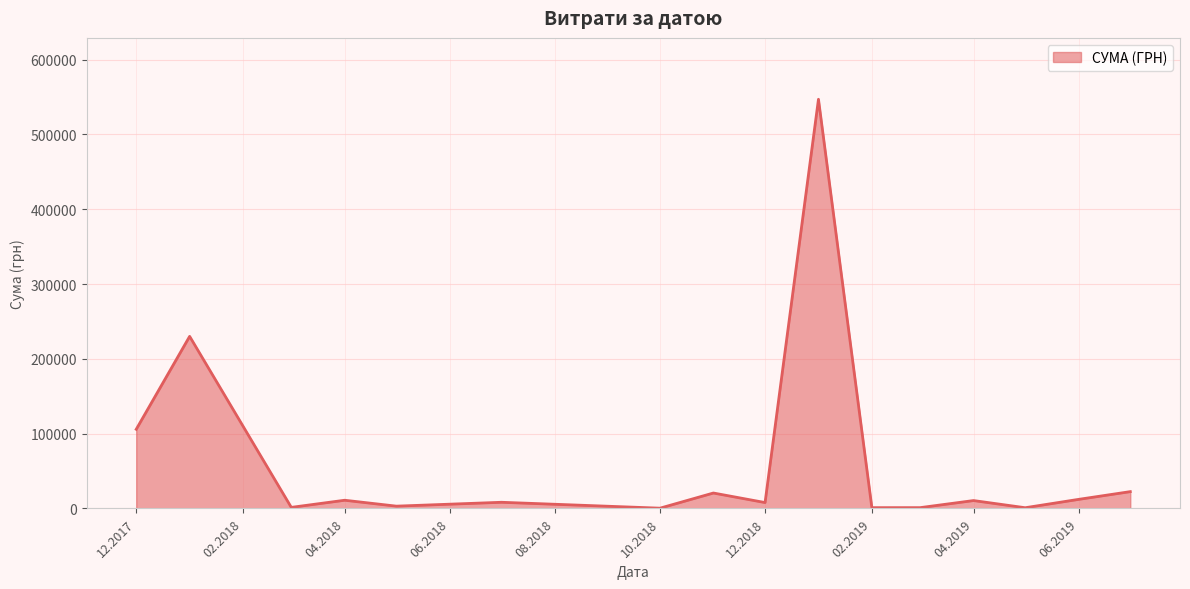

What is the greatest value displayed?

546929.7